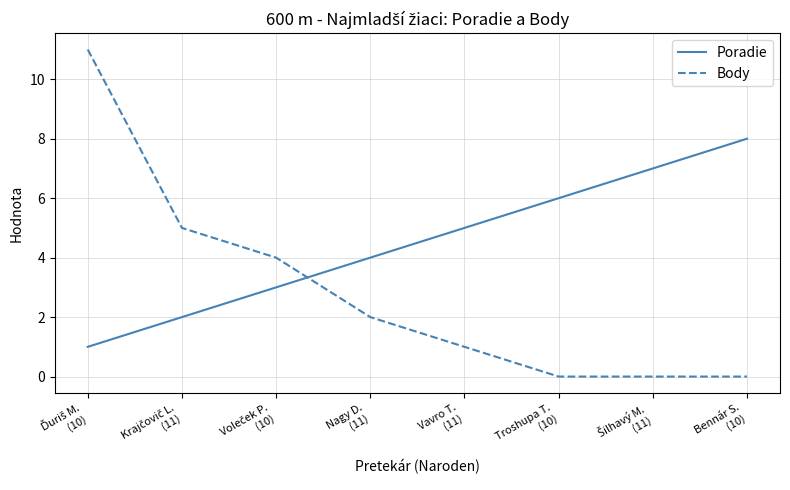

Does the chart have visible grid lines?

Yes